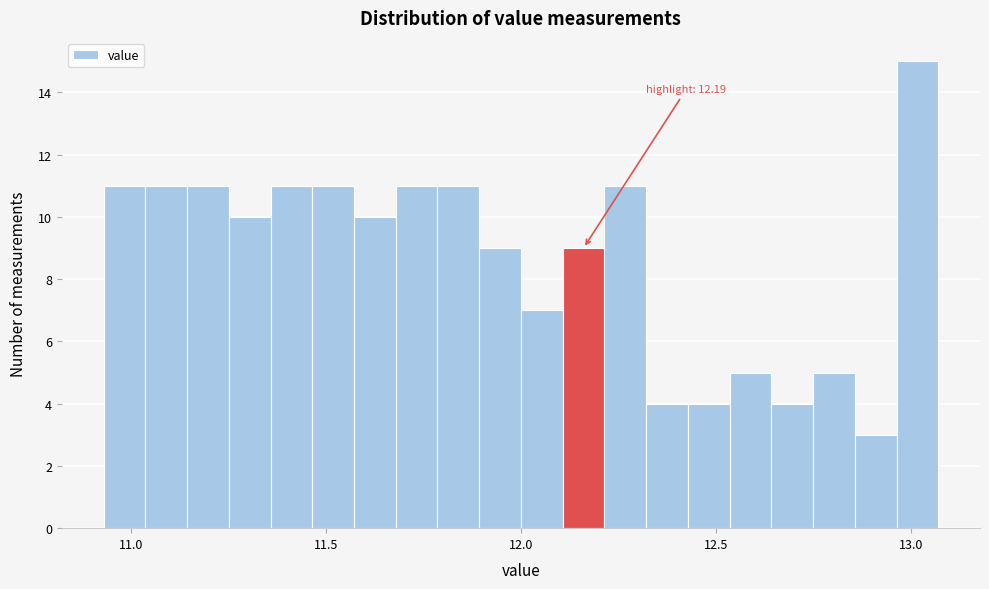

Read against the x-axis, roughly where is the centre of the tallest bar?

13.00